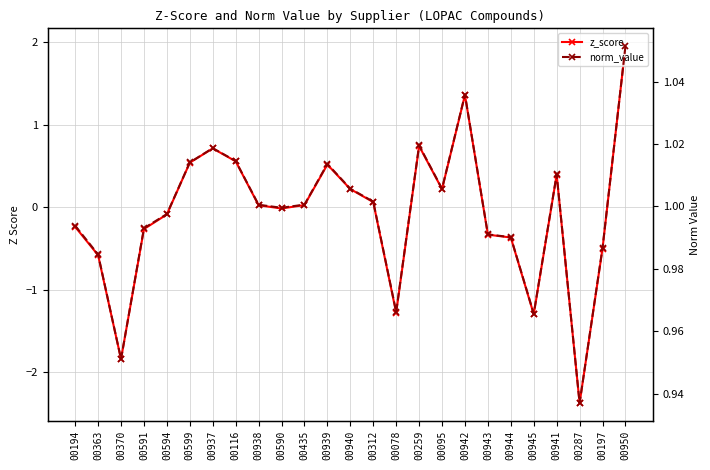

Which series has the largest total across all categories?

norm_value